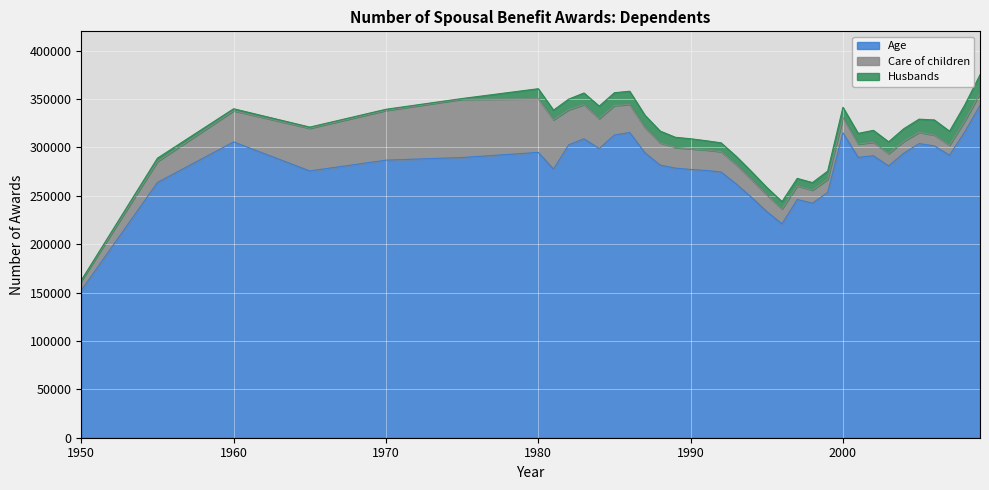

Between 2007 and 1980, which is larger?

1980